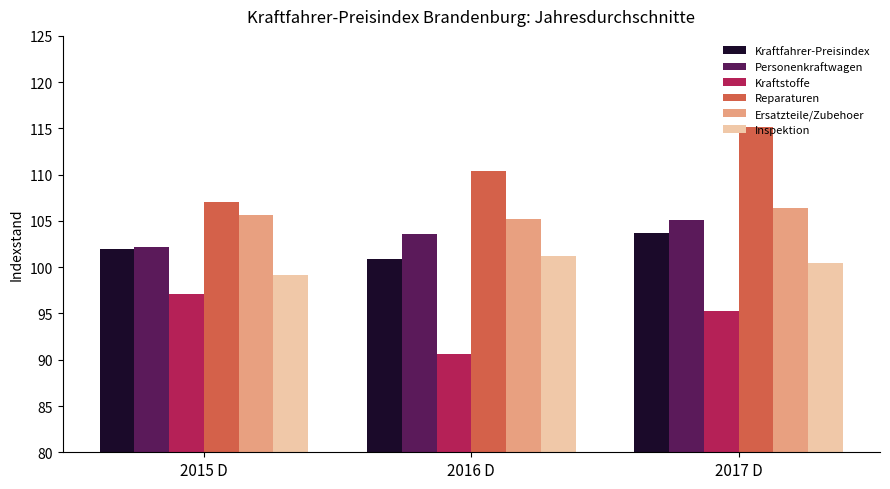

Which category has the lowest value across all series?

2016 D